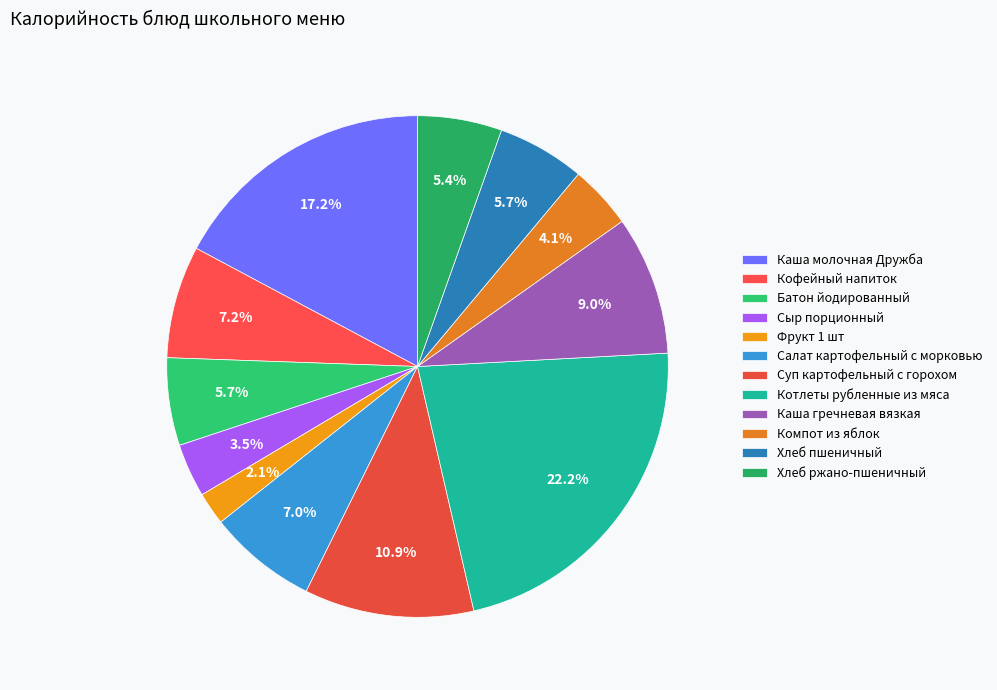

How many segments does this pie chart have?

12